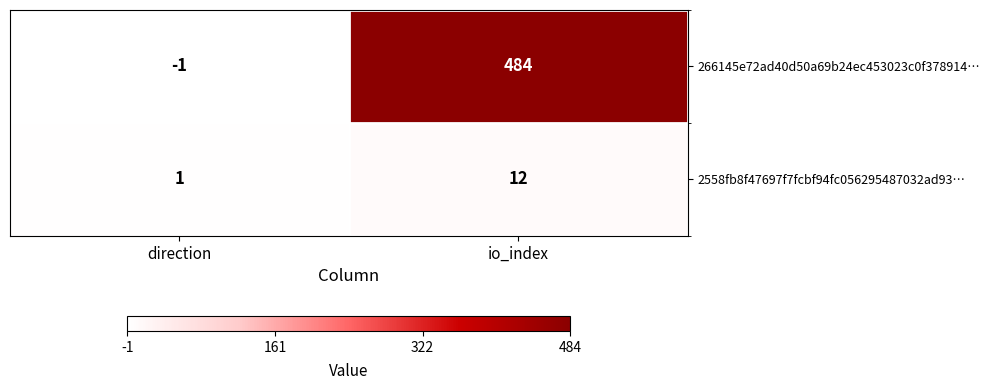

Which label corresponds to the largest value in the chart?

io_index